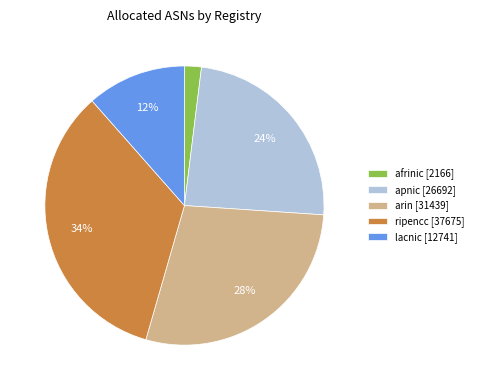

Between apnic [26692] and afrinic [2166], which is larger?

apnic [26692]